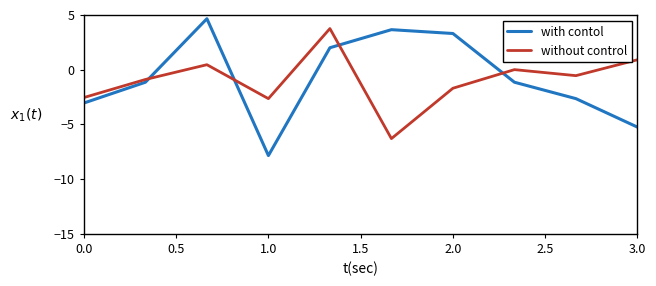

What is the highest value of the without control series?

3.8